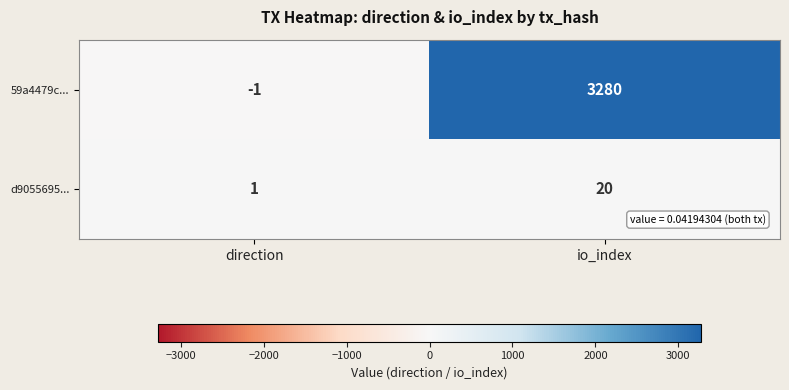

Rank the series at direction from highest to lowest value.

d9055695..., 59a4479c...